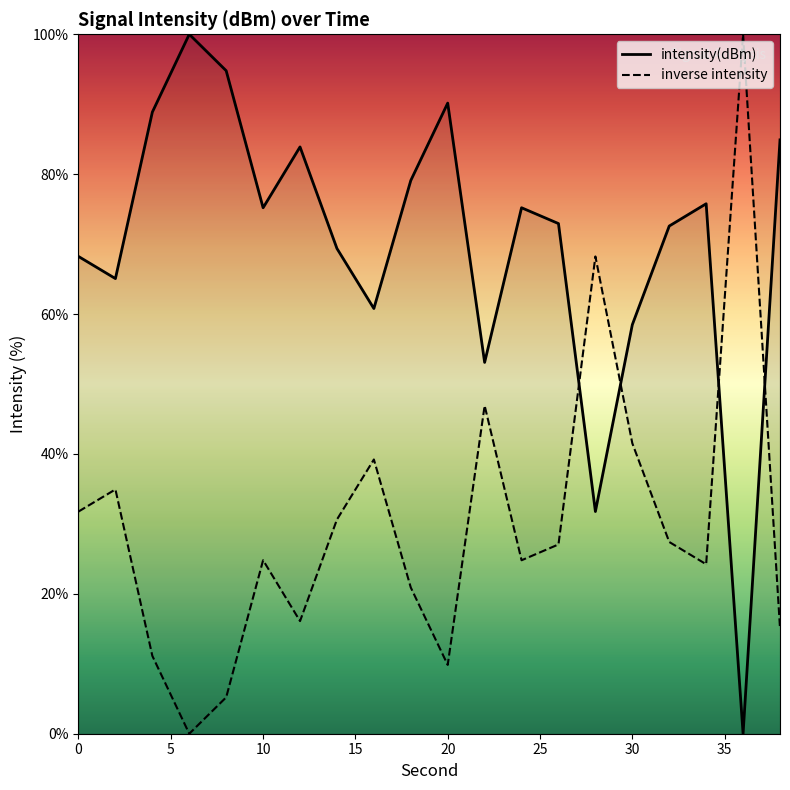

Approximately how many times larger is the value at 0 compared to 4?

0.8